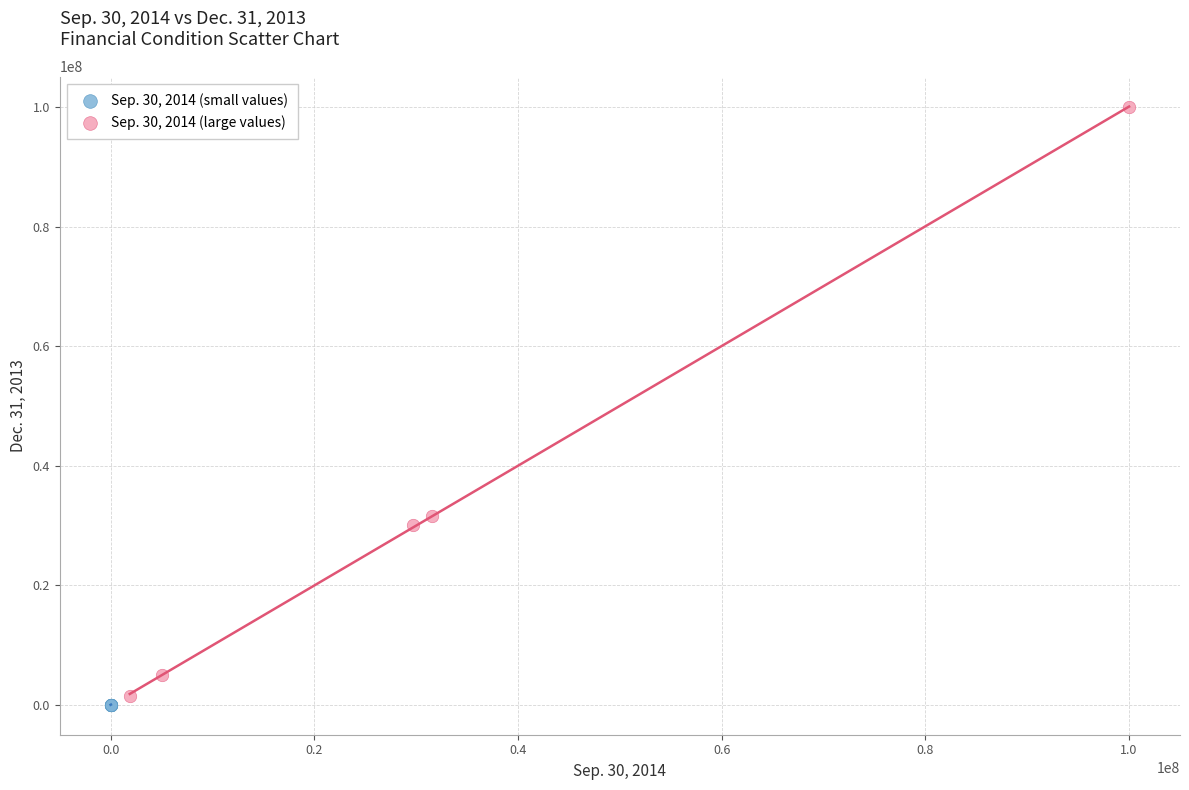

Which series reaches the maximum Y coordinate?

Sep. 30, 2014 (large values)